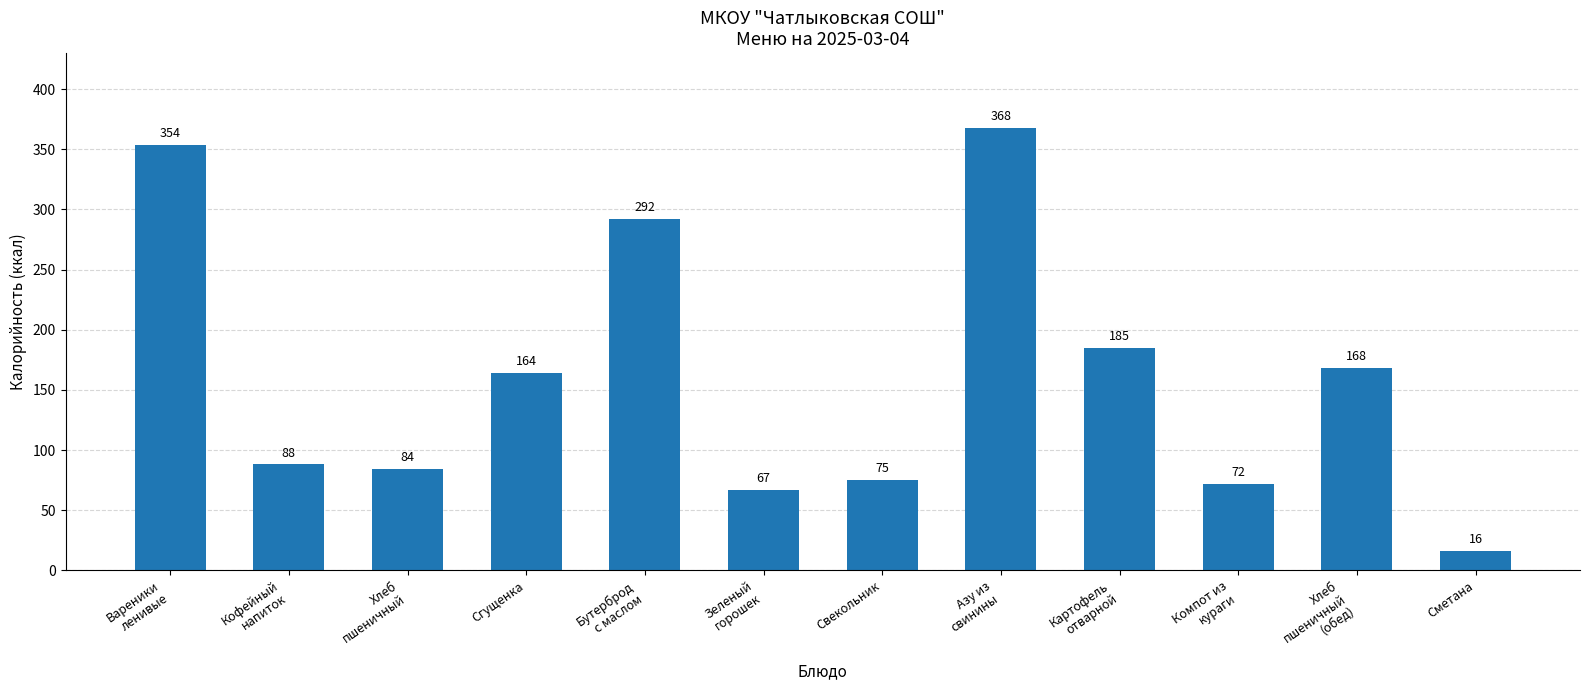

The chart shows a value of 425 at Бутерброд
с маслом. True or false?

False